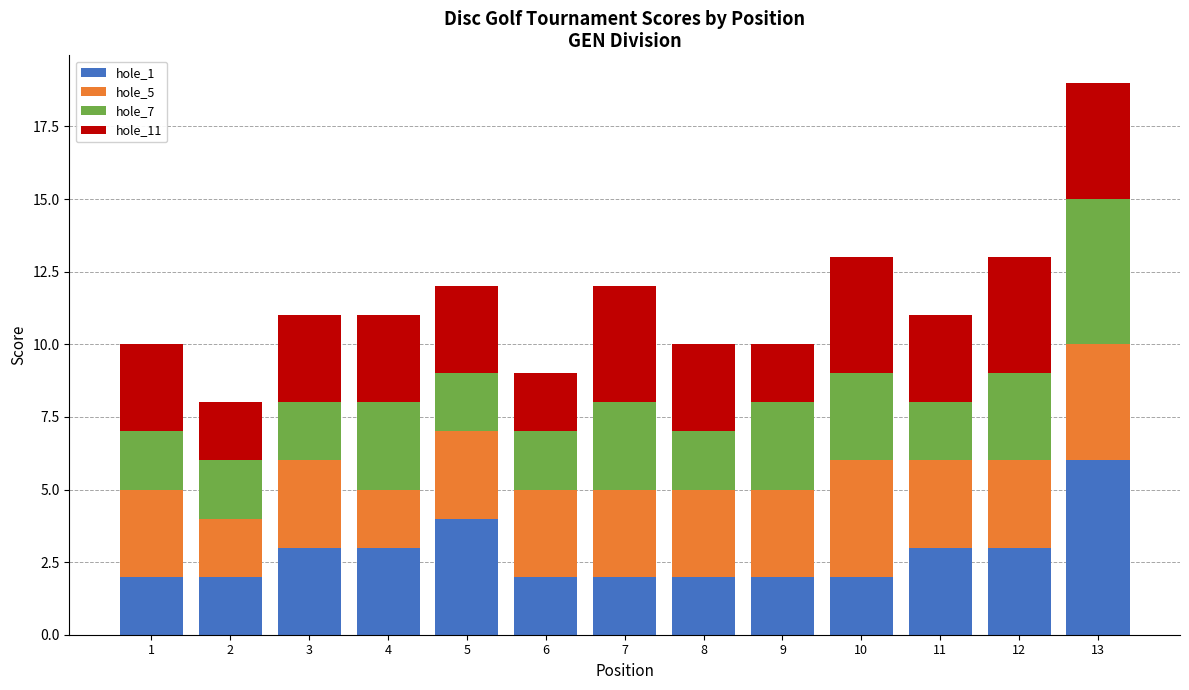

At which category is the sum across all series the highest?

13